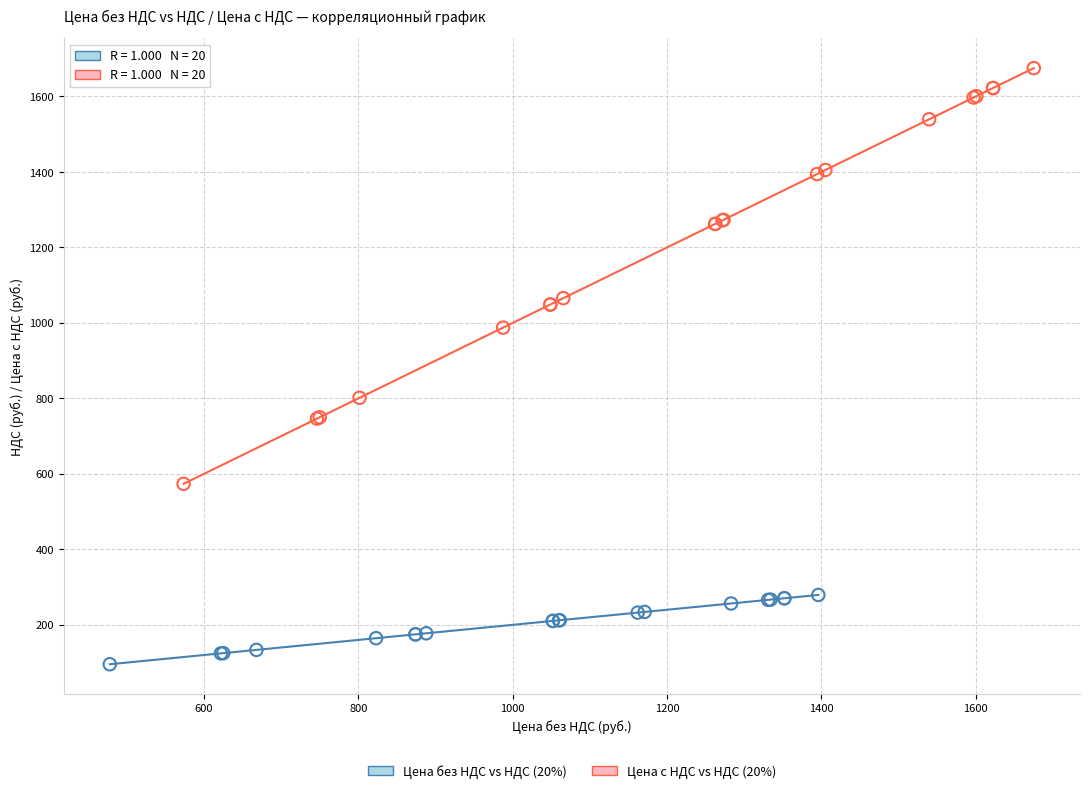

Which series contains the highest Y value?

Цена с НДС vs НДС (20%)